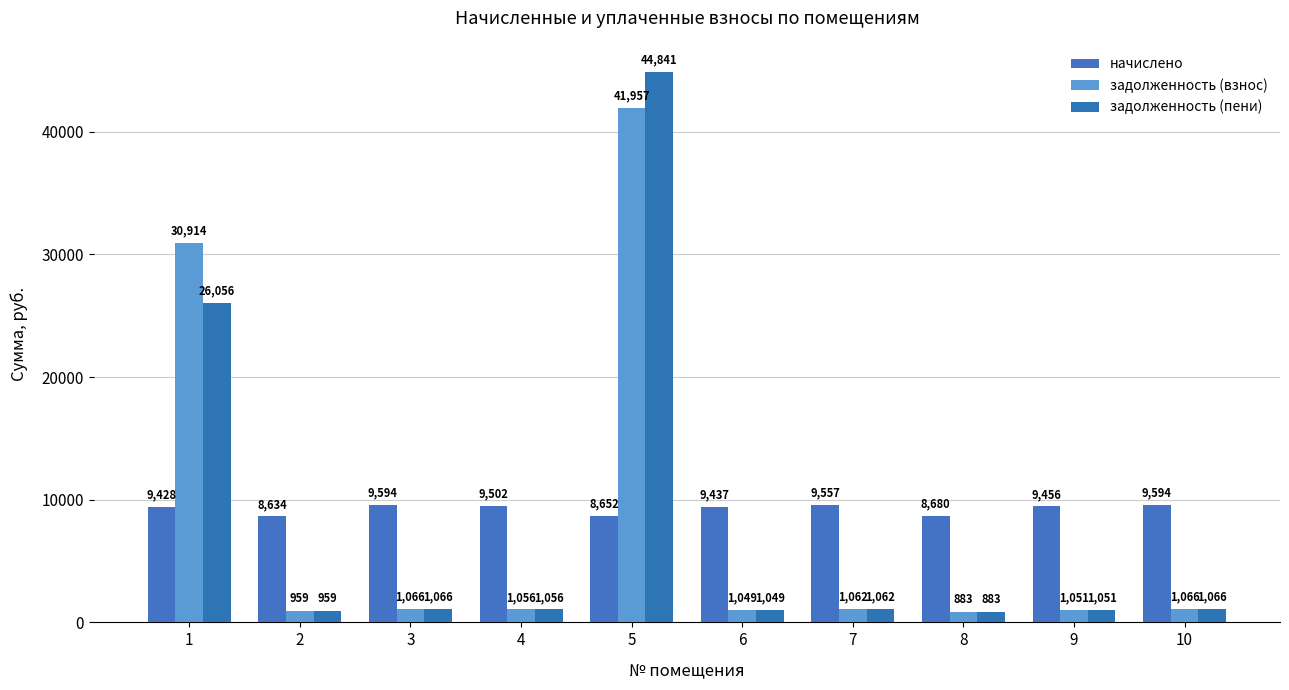

What is the minimum value for задолженность (пени)?

883.3